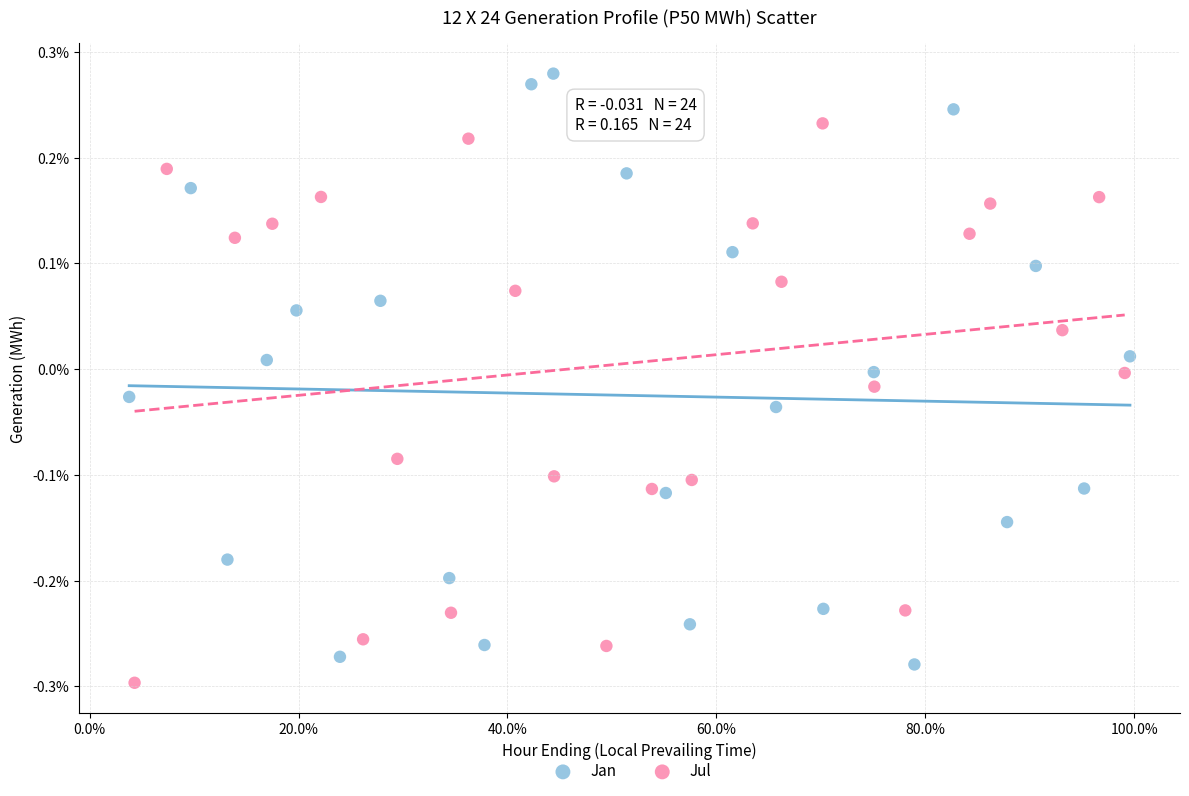

What are all the series names shown in the legend?

Jan, Jul